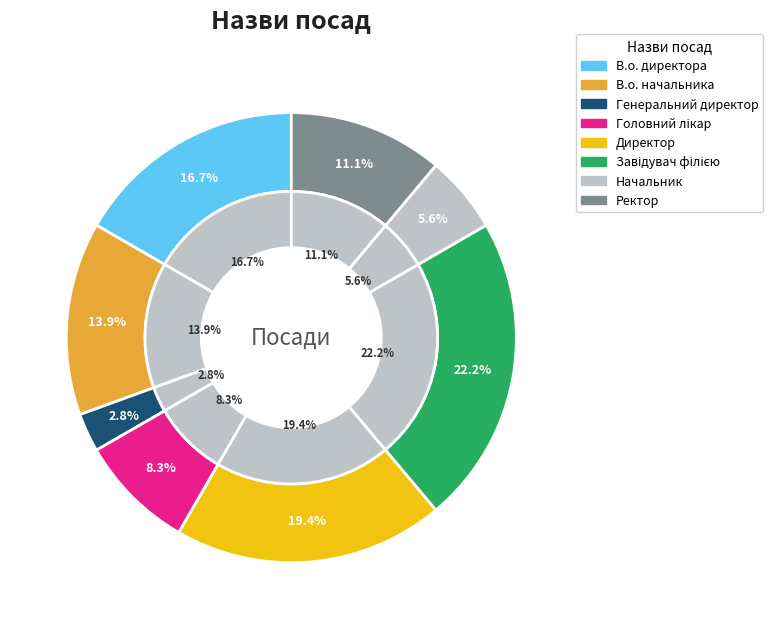

Rank the categories by value from lowest to highest.

Генеральний директор, Начальник, Головний лікар, Ректор, В.о. начальника, В.о. директора, Директор, Завідувач філією